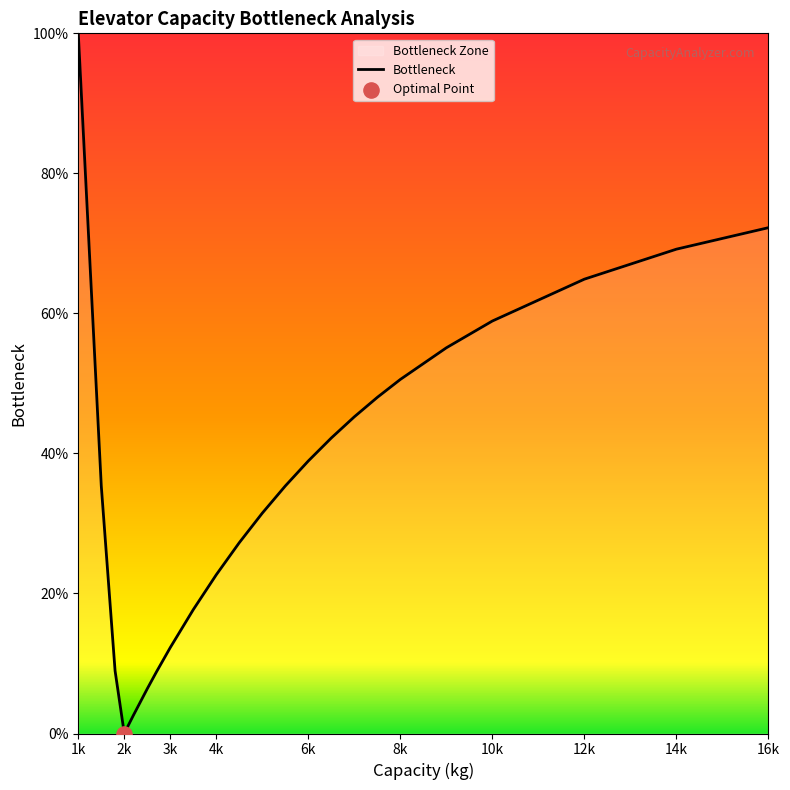

Which category has the highest value across all series?

1k